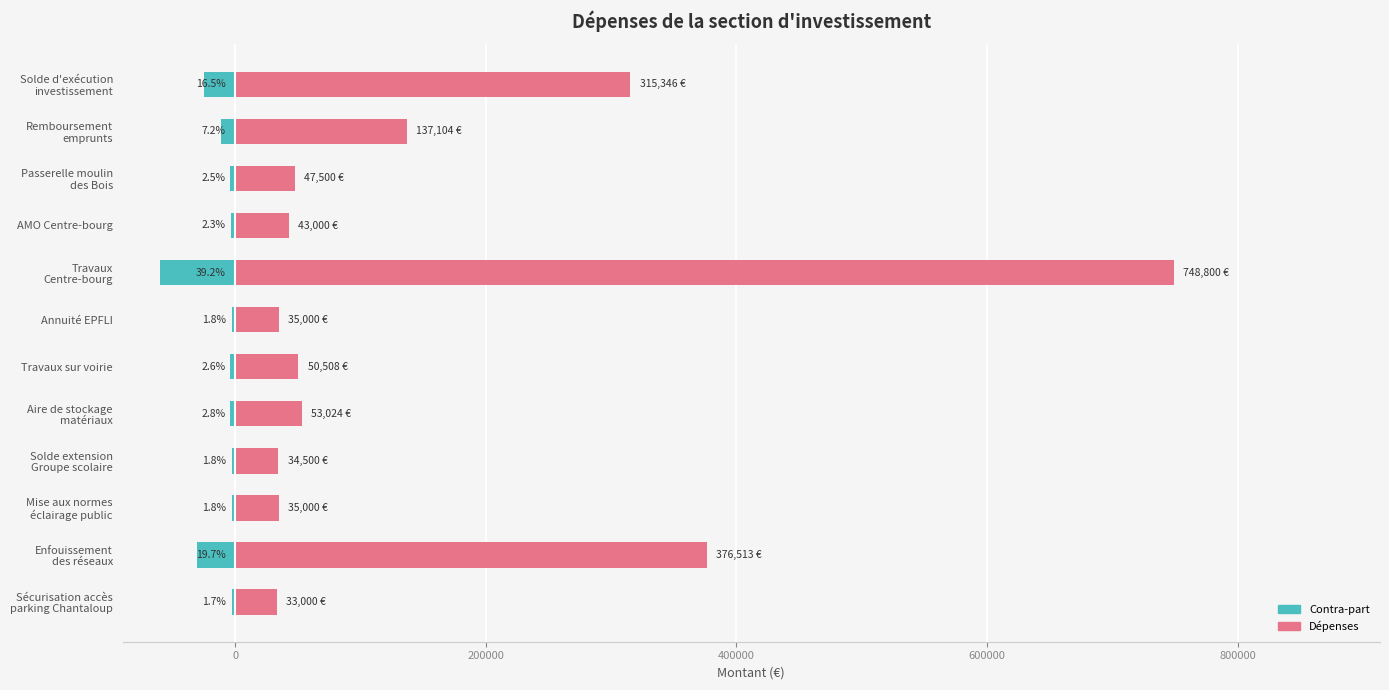

Reading left to right, what are all the values shown in this chart?

315346.0	137104.4	47500.0	43000.0	748800.0	35000.0	50507.6	53024.4	34500.0	35000.0	376513.0	33000.0